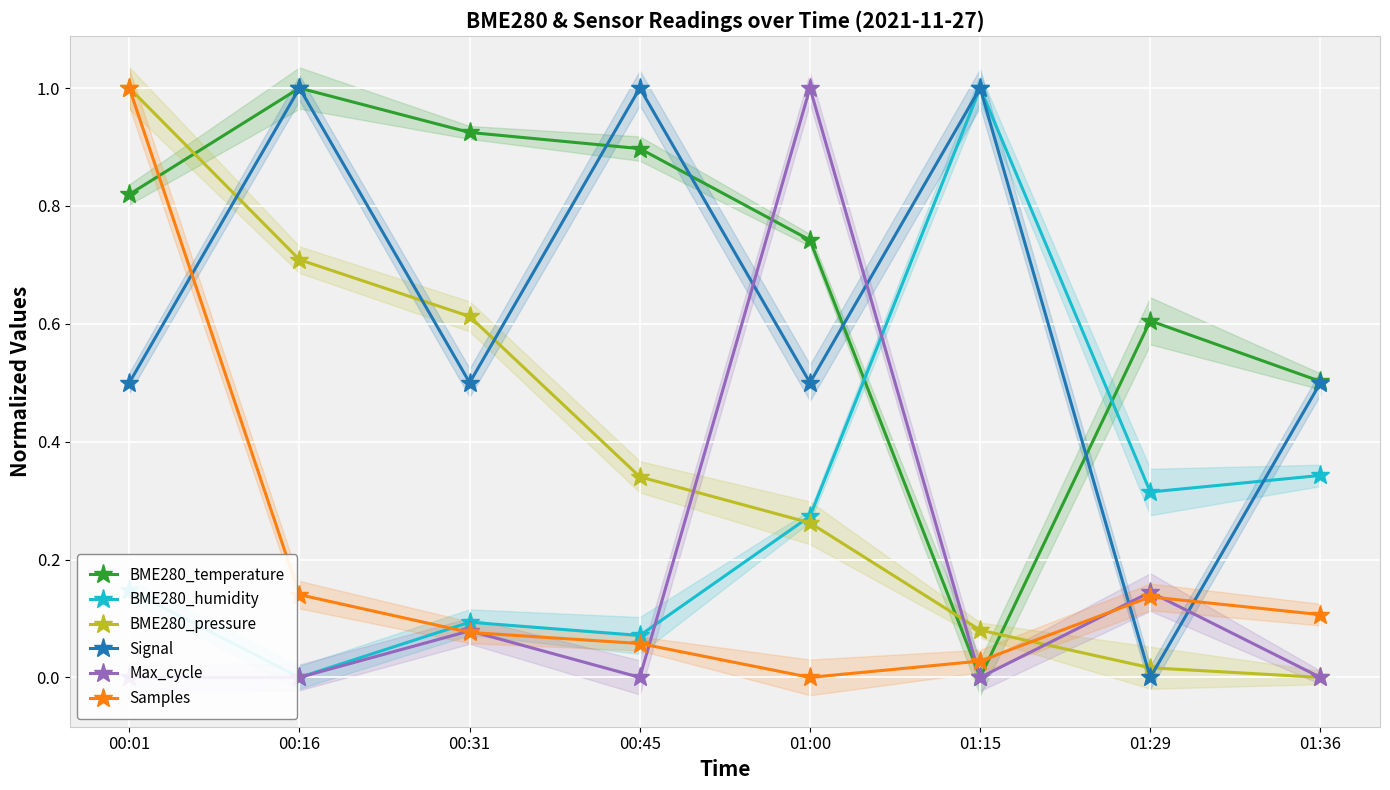

What is the label of the 7th point from the left?

01:29